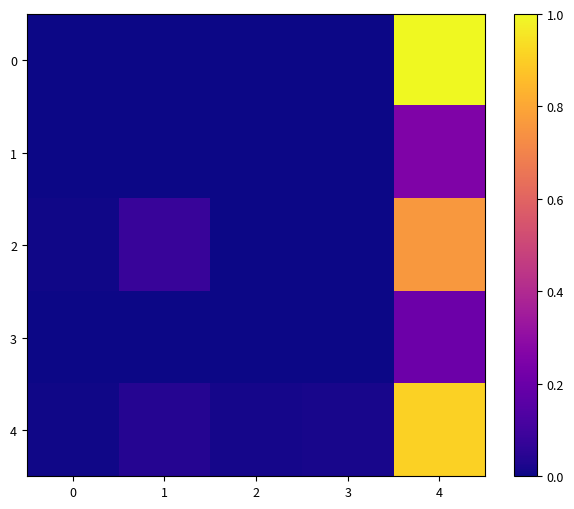

Reading left to right, extract all data points from this chart.

0: 0=0.0	1=0.0	2=0.0	3=0.0	4=1.0
1: 0=0.0	1=0.0	2=0.0	3=0.0	4=0.3
2: 0=0.0	1=0.1	2=0.0	3=0.0	4=0.8
3: 0=0.0	1=0.0	2=0.0	3=0.0	4=0.2
4: 0=0.0	1=0.0	2=0.0	3=0.0	4=0.9